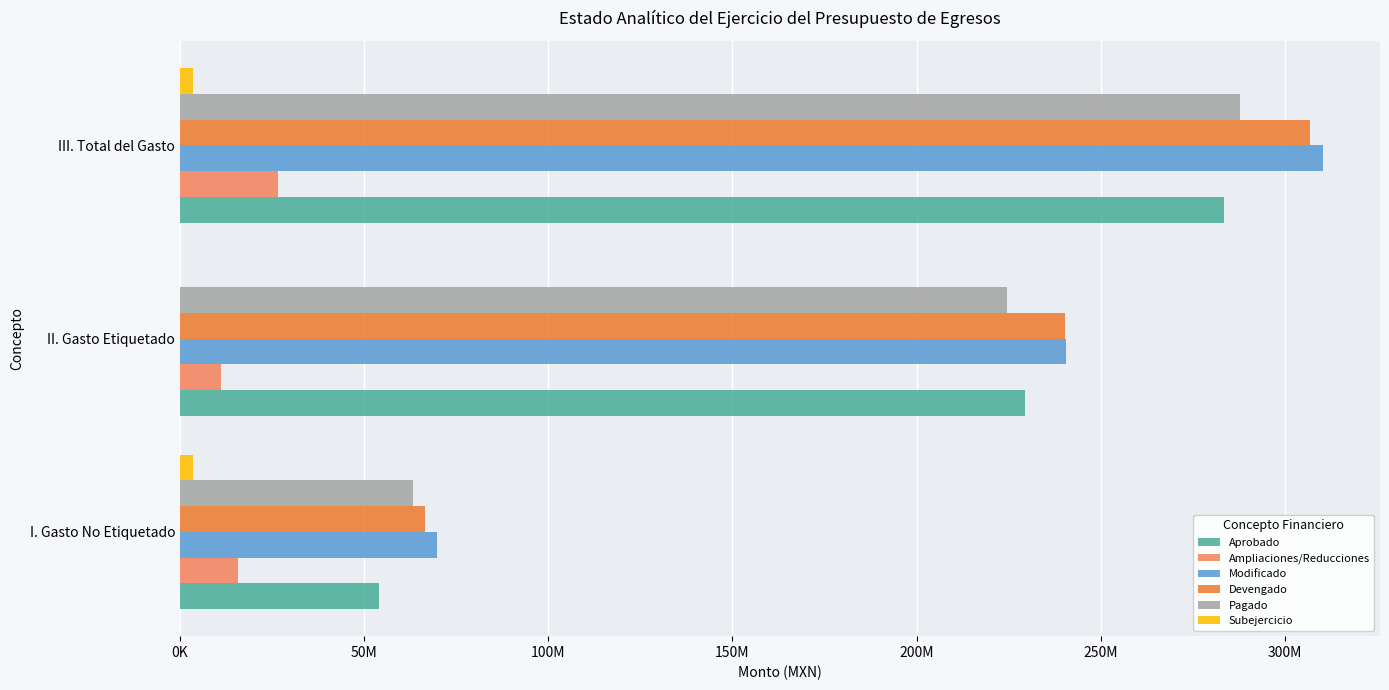

What is the maximum value for Devengado?

306852872.5